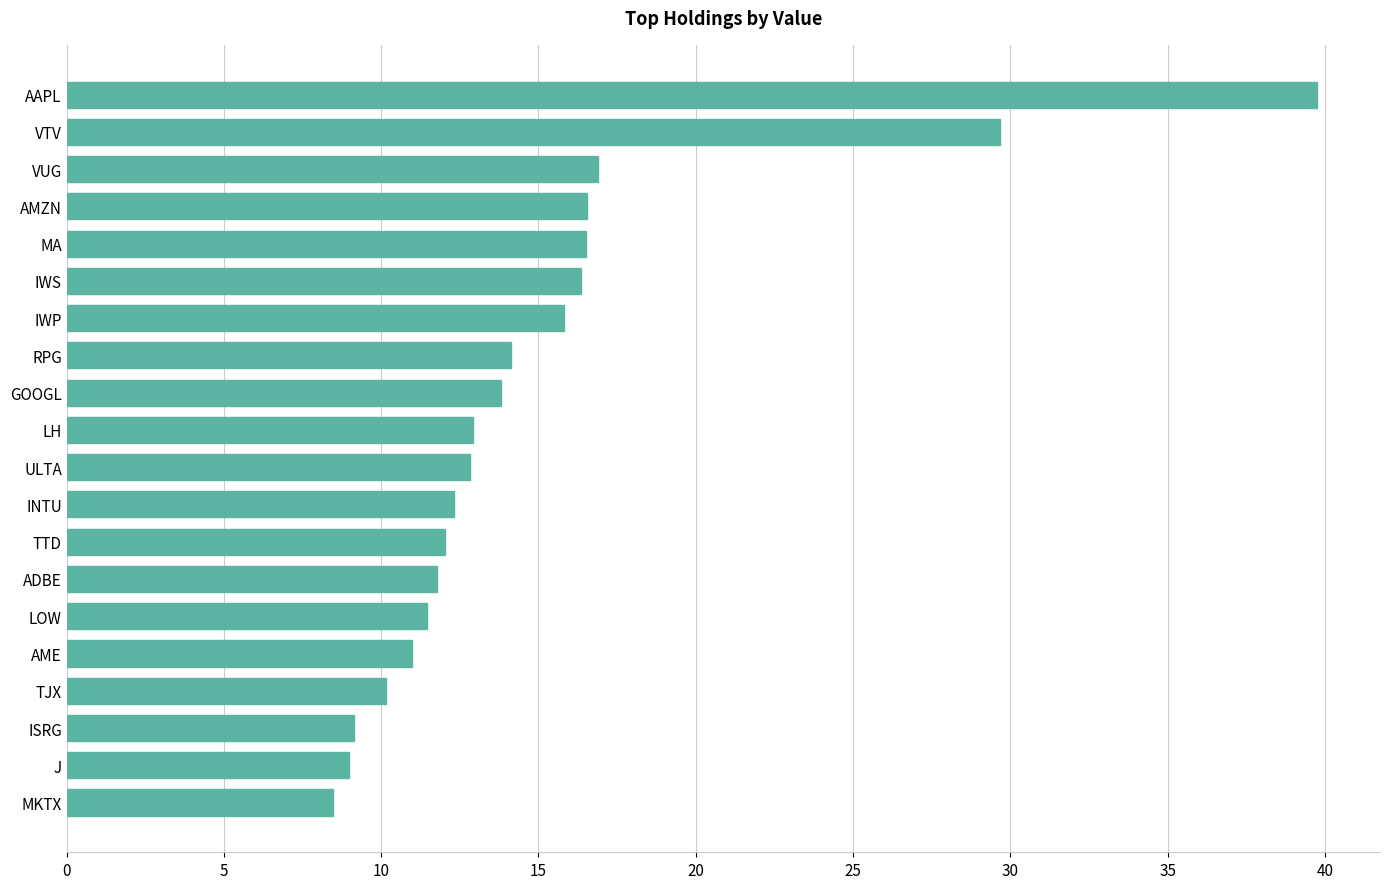

Does the chart contain any negative values?

No